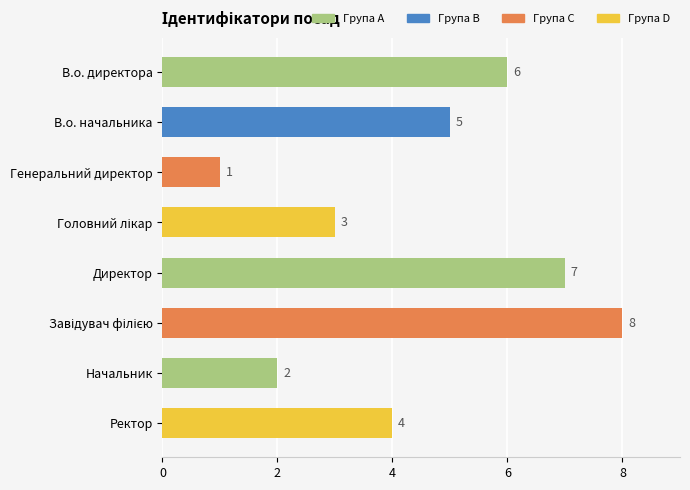

The chart shows a value of 2 at Начальник. True or false?

True